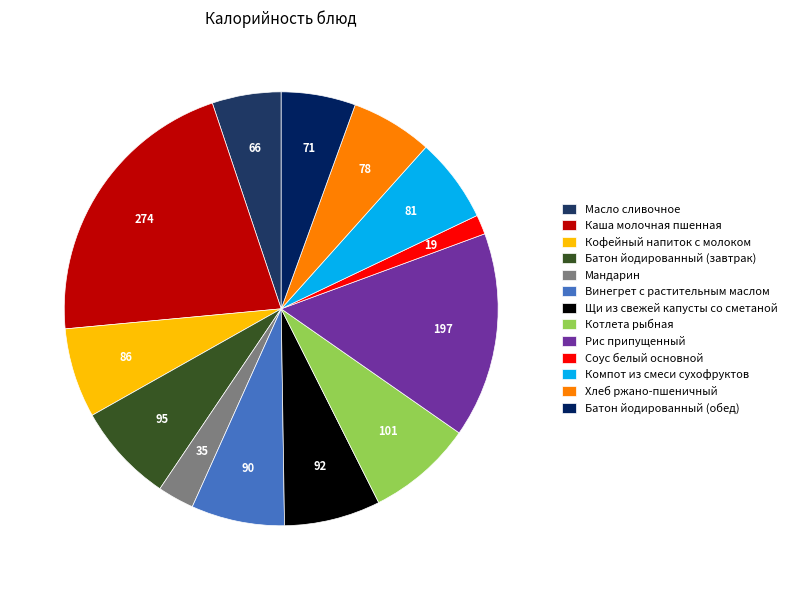

What is the smallest slice in the pie chart?

Соус белый основной